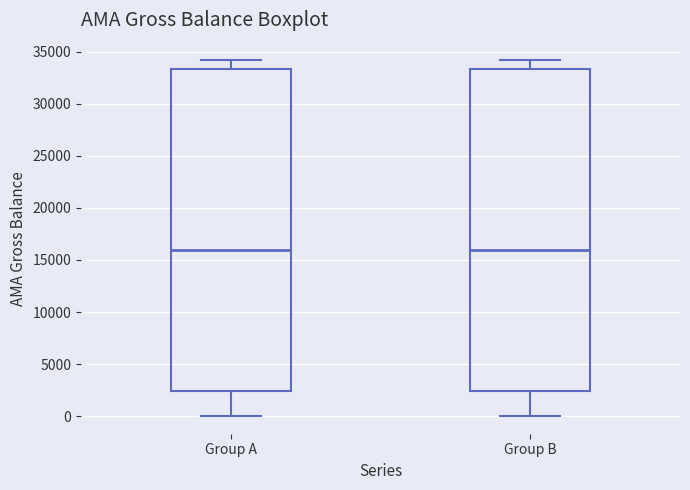

Where is the lower edge of the box for Group B on the y-axis? The values are not printed on the chart, so give them approximately, as read against the axis.

2500